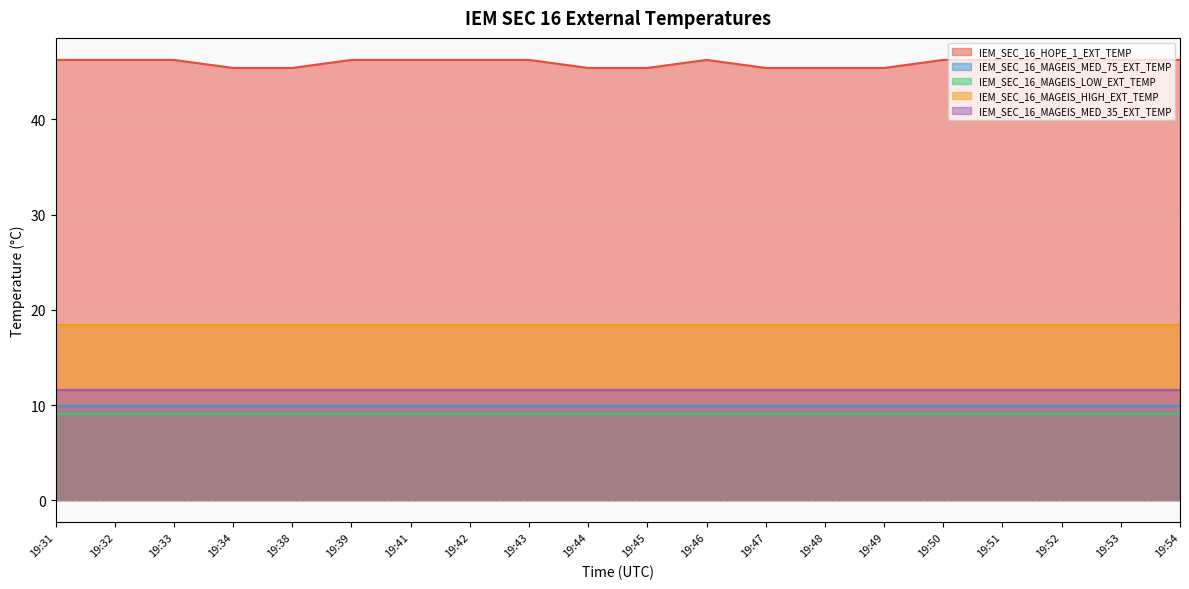

At 19:44, list the series in order from smallest to largest.

IEM_SEC_16_MAGEIS_LOW_EXT_TEMP, IEM_SEC_16_MAGEIS_MED_75_EXT_TEMP, IEM_SEC_16_MAGEIS_MED_35_EXT_TEMP, IEM_SEC_16_MAGEIS_HIGH_EXT_TEMP, IEM_SEC_16_HOPE_1_EXT_TEMP